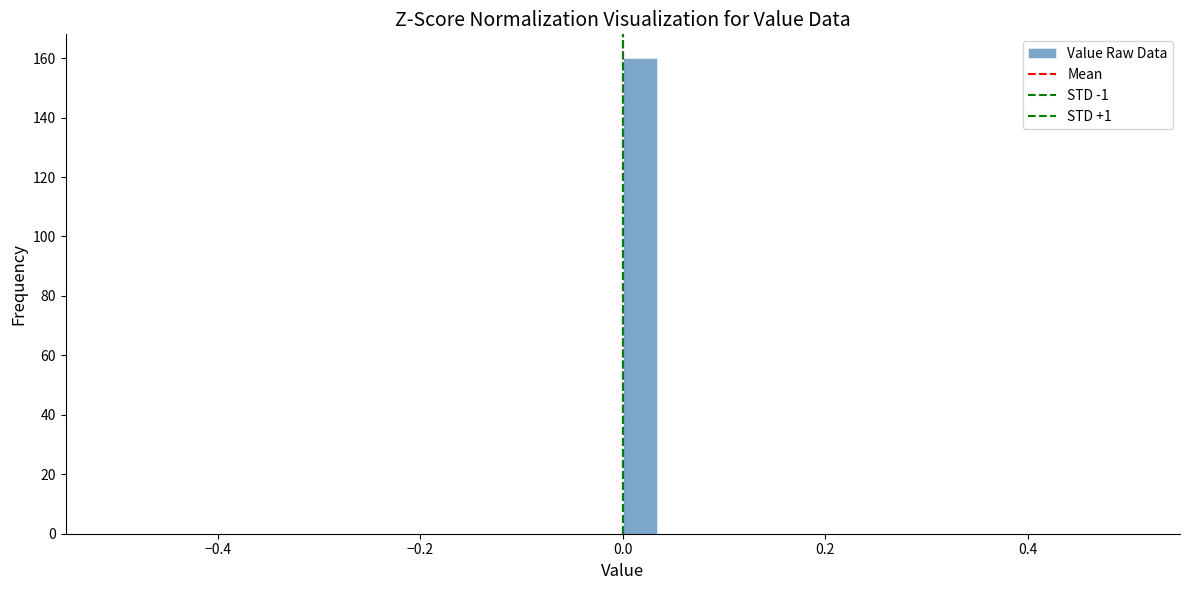

Read against the x-axis, roughly where is the centre of the tallest bar?

0.02